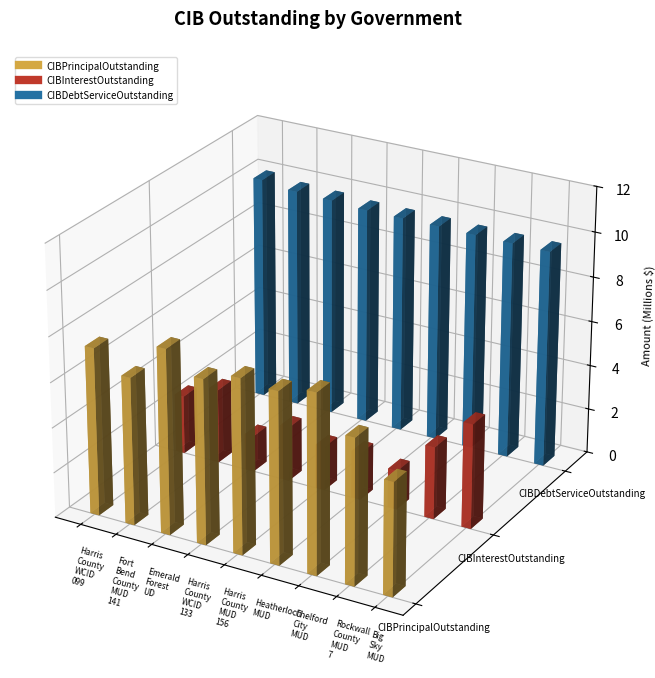

How many data points in CIBInterestOutstanding are less than 2422723?

4